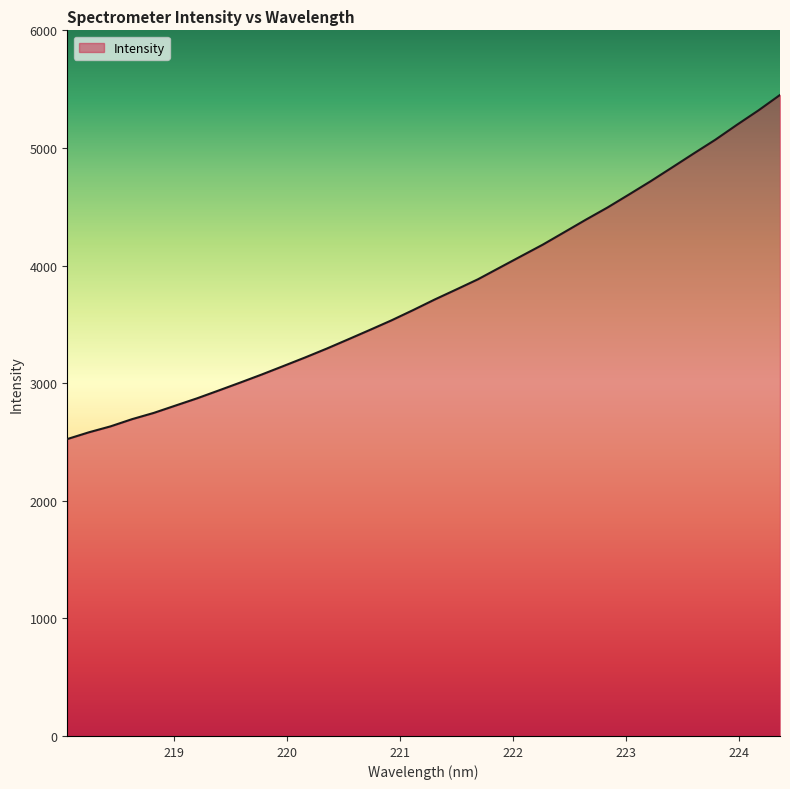

What is the difference between the second highest and second lowest values?

2737.0